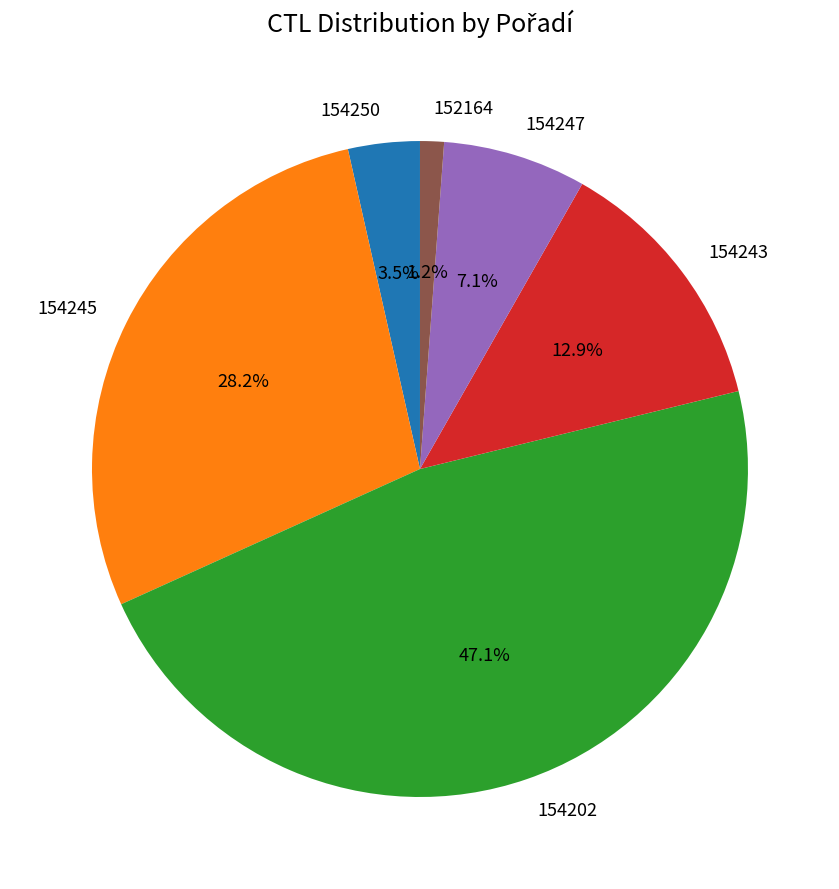

What percentage is the 152164 slice, to the nearest percent?

1%